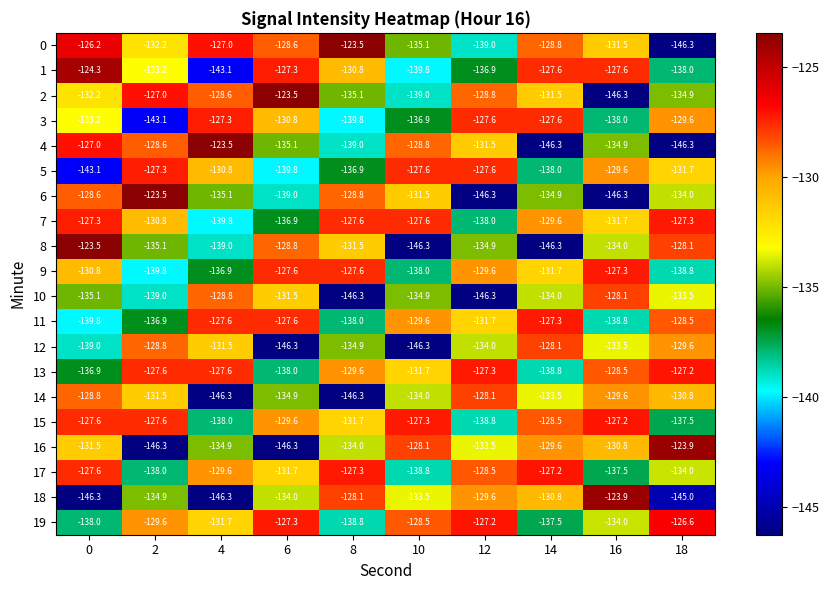

How many categories are shown in the chart?

10